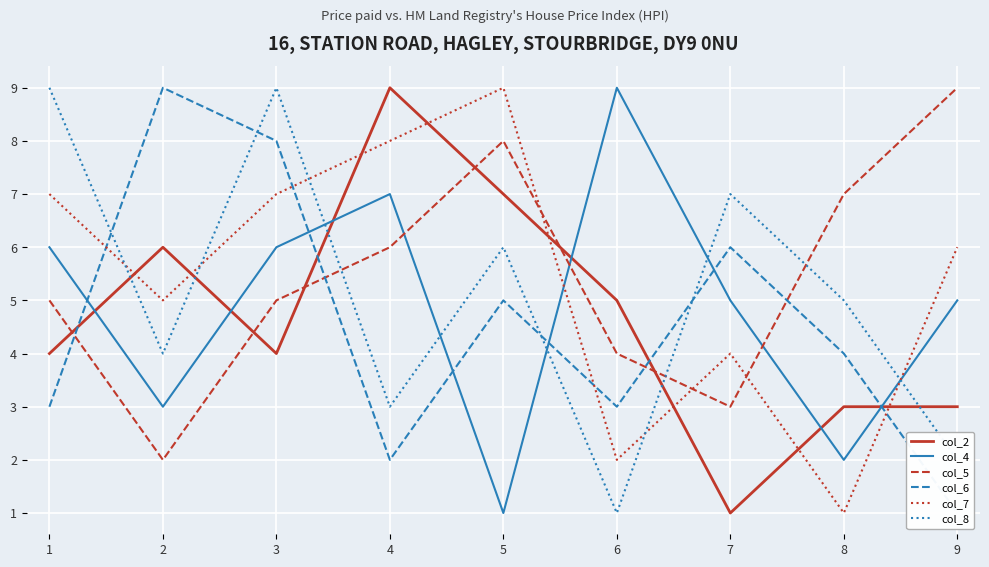

Where is the first local maximum for col_2?

2